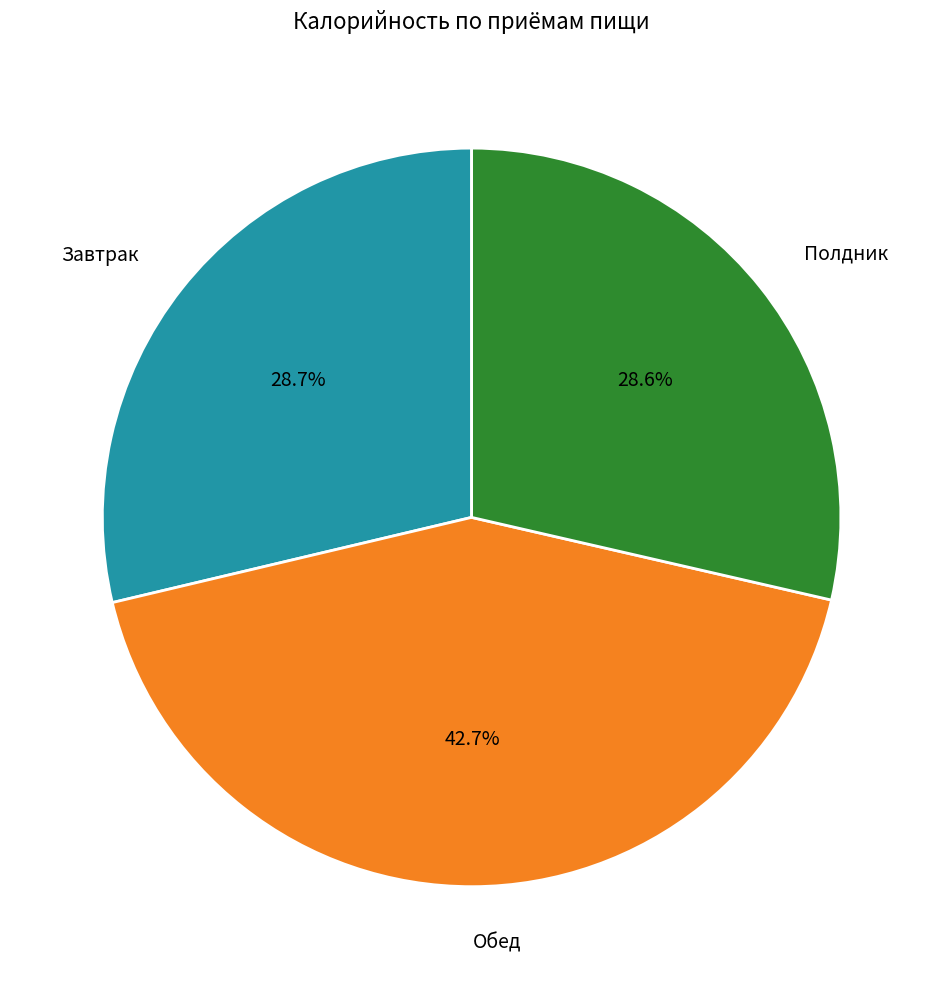

Is there any slice that represents more than half of the pie?

No